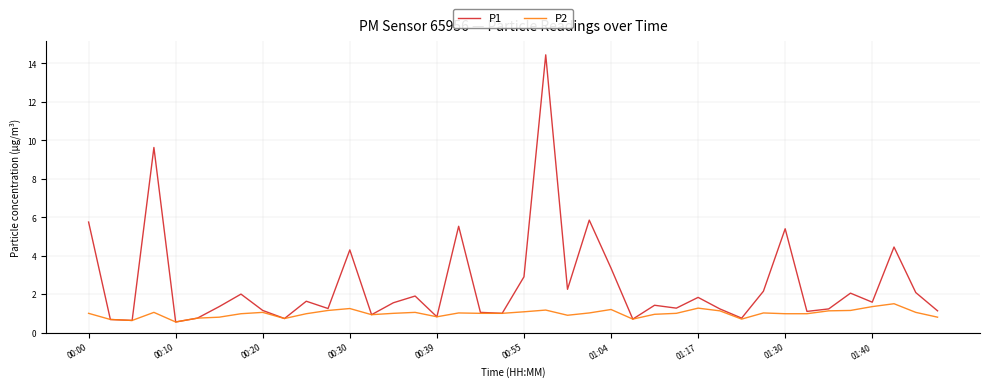

What is the minimum value shown in the chart?

0.6